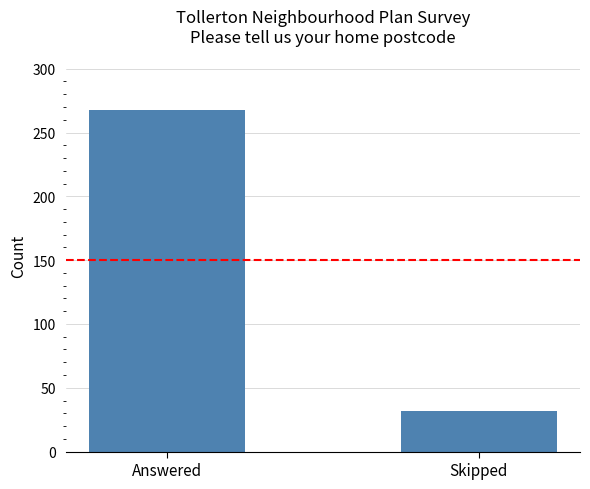

List the labels in order of value, largest first.

Answered, Skipped